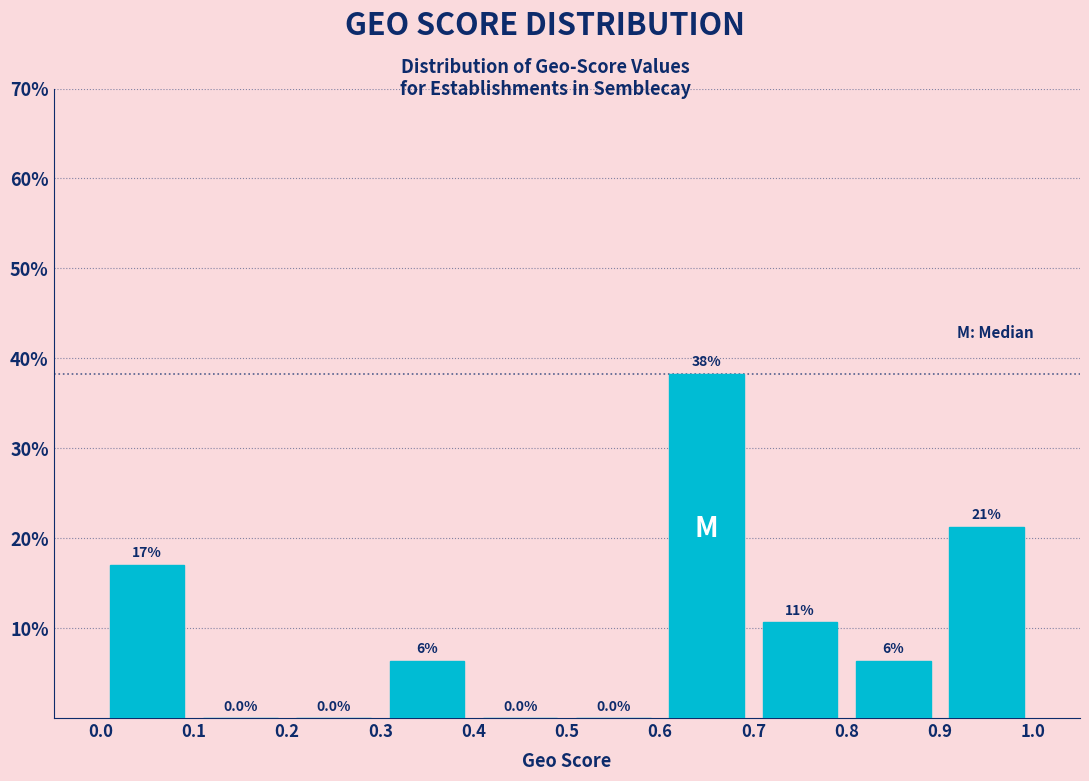

Which range on the x-axis has the tallest bar?

0.6 to 0.7